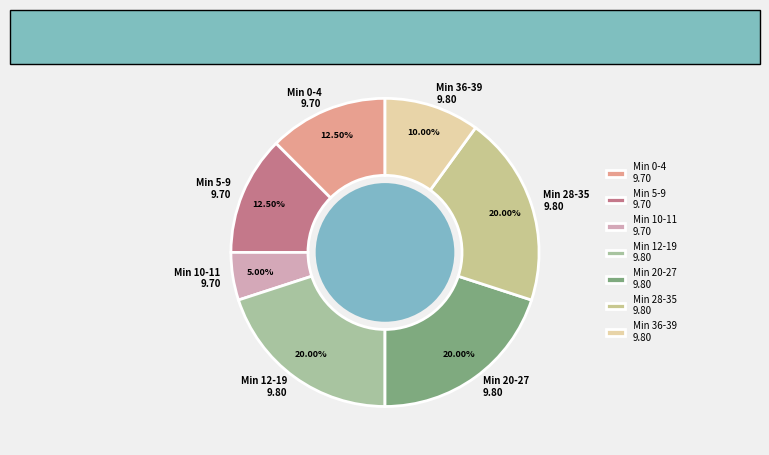

Which slice is the smallest?

Min 10-11 9.70